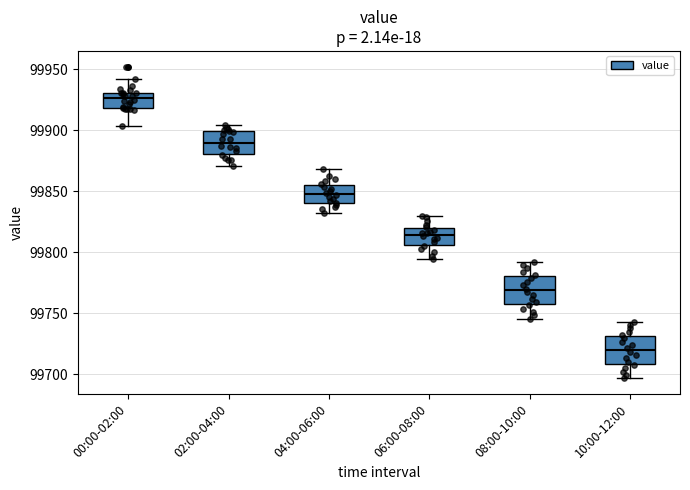

Reading left to right, read every box against the y-axis: the position of its median line, the range the box covers, and the ends of its whiskers. The values are not printed on the chart, so give them approximately, as read against the axis.

00:00-02:00: median 99925, box 99920 to 99930, whiskers 99905 to 99940
02:00-04:00: median 99890, box 99880 to 99900, whiskers 99870 to 99905
04:00-06:00: median 99850, box 99840 to 99855, whiskers 99830 to 99870
06:00-08:00: median 99815, box 99805 to 99820, whiskers 99795 to 99830
08:00-10:00: median 99770, box 99755 to 99780, whiskers 99745 to 99790
10:00-12:00: median 99720, box 99710 to 99730, whiskers 99695 to 99745